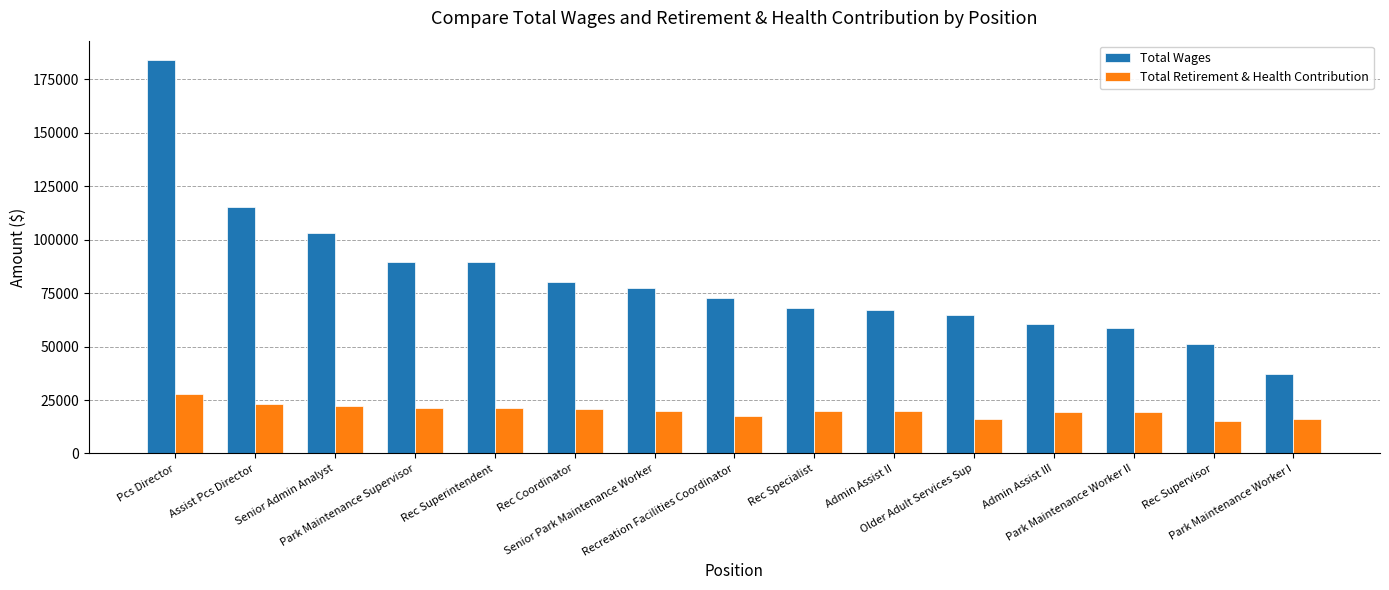

What is the difference between the maximum and minimum values in the Total Wages series?

146693